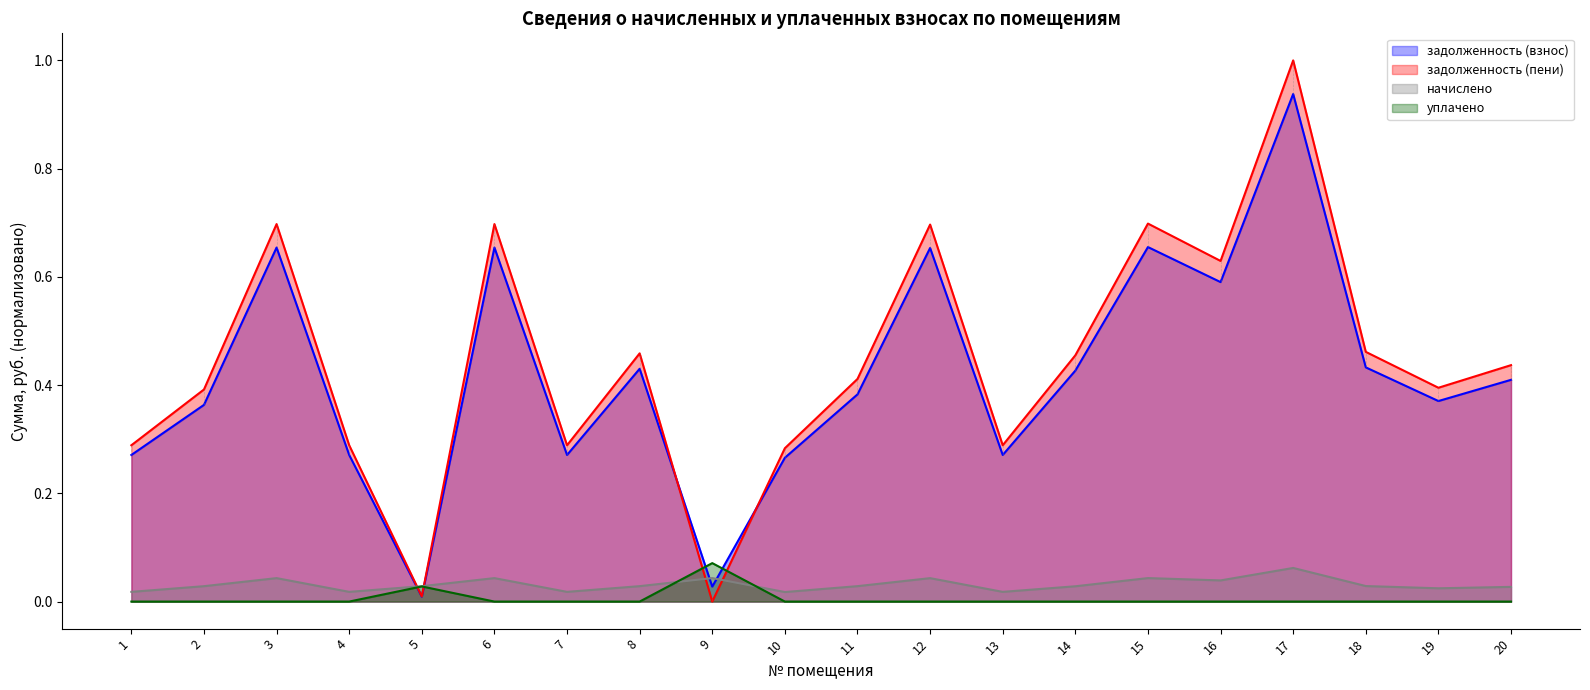

What are all the series names shown in the legend?

задолженность (взнос), задолженность (пени), начислено, уплачено